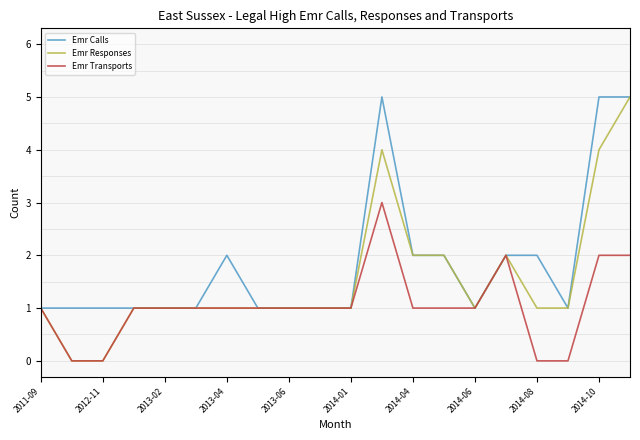

Which series has the largest range (max minus min)?

Emr Responses